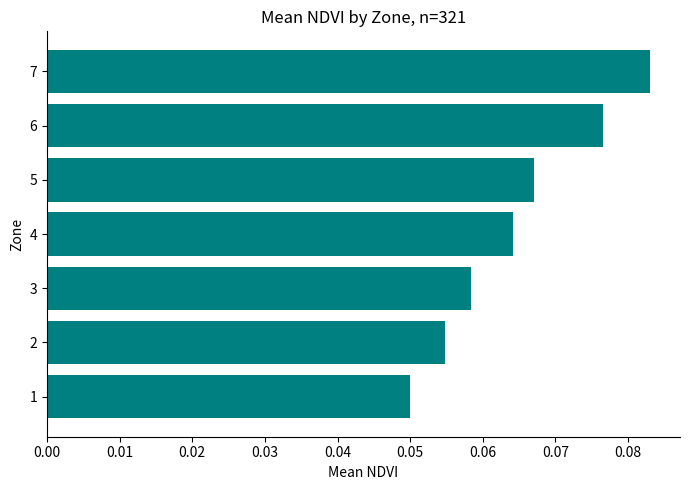

Are the bars horizontal?

Yes